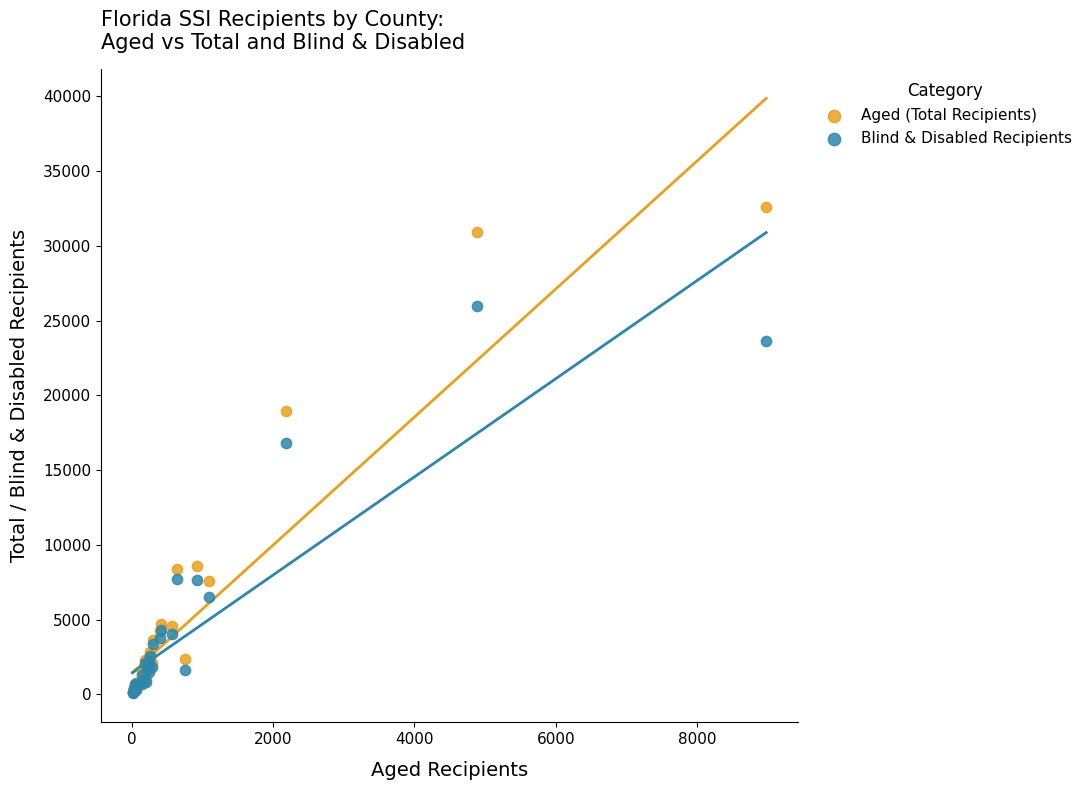

In the Blind & Disabled Recipients series, what Y value is closest to 13060?

16781